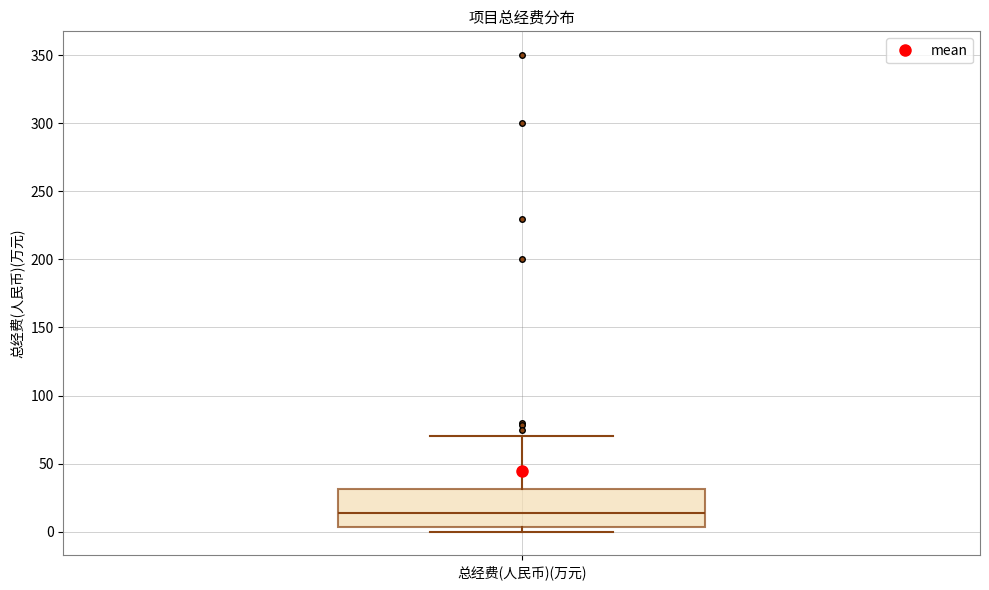

Where does the median line of the box for 总经费(人民币)(万元) sit on the y-axis? The values are not printed on the chart, so give them approximately, as read against the axis.

15